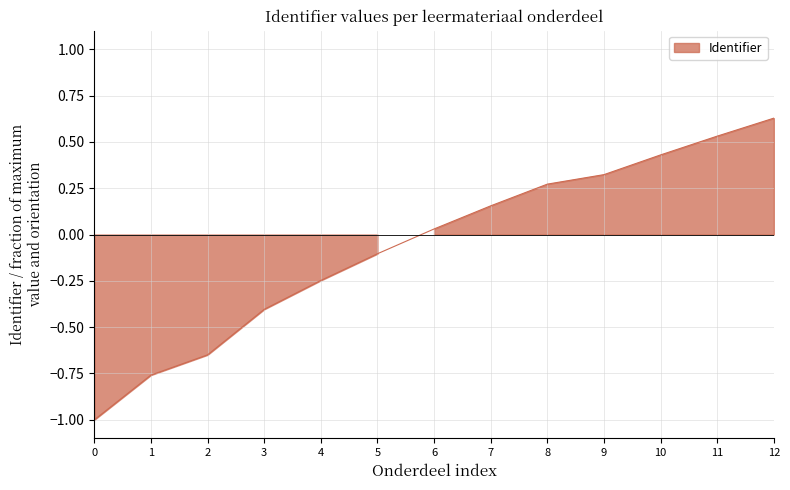

How many lines are shown in the chart?

1